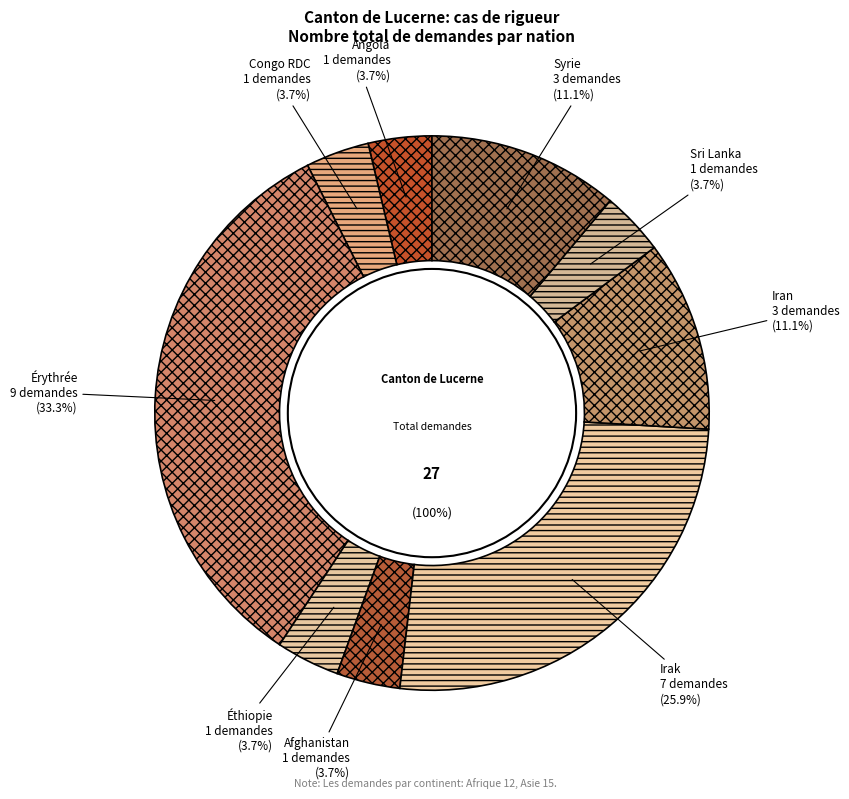

Does Syrie represent more than half of the total?

No